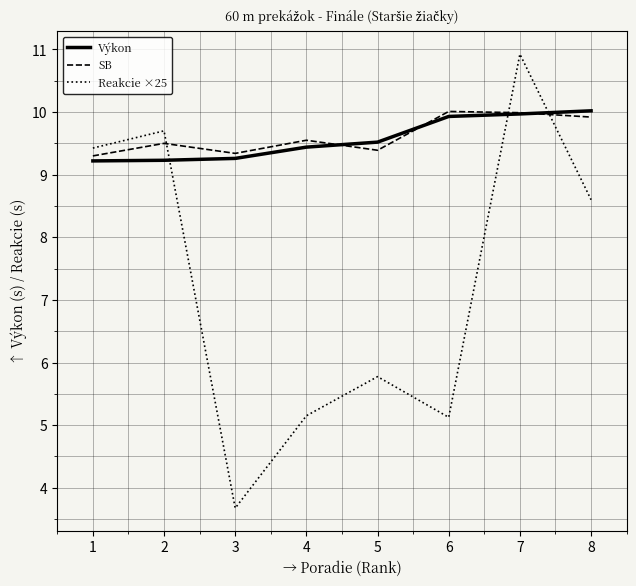

Where does the Reakcie ×25 series first go above 8?

1